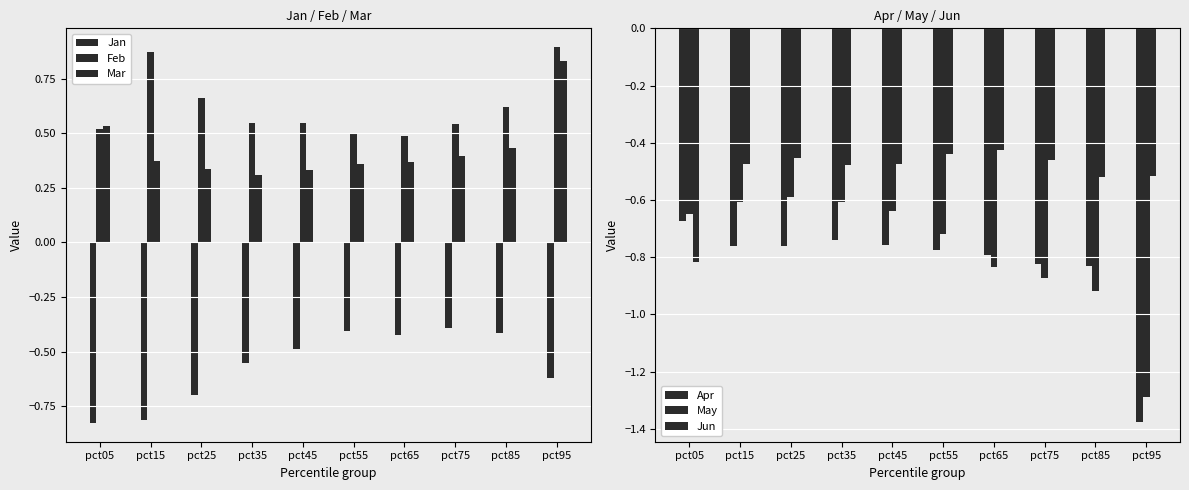

What is the difference between the Jan values at pct55 and pct45?

0.1